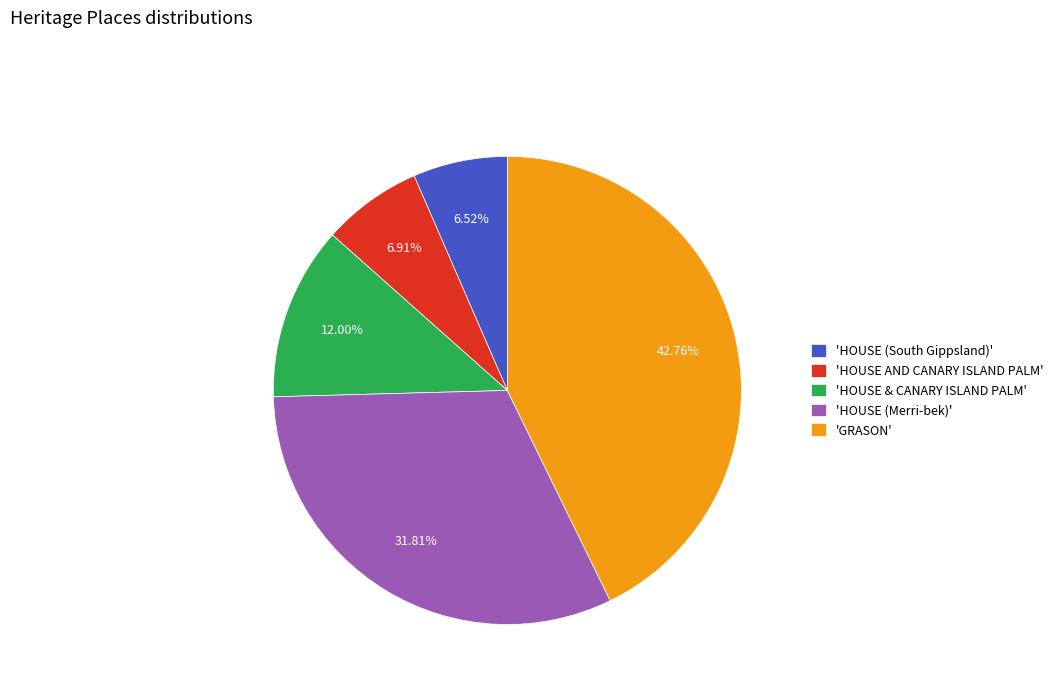

Does any single category account for the majority?

No